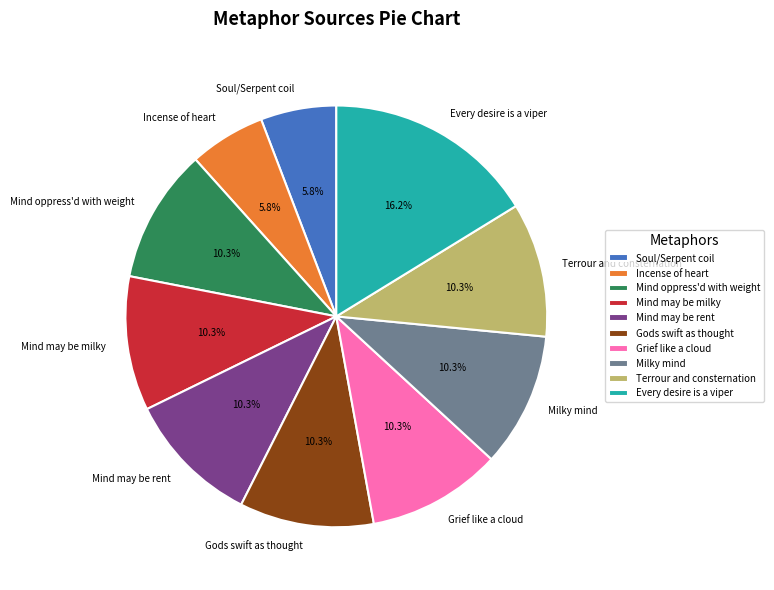

To the nearest percent, what is the difference between the largest and smallest slice percentages?

10%